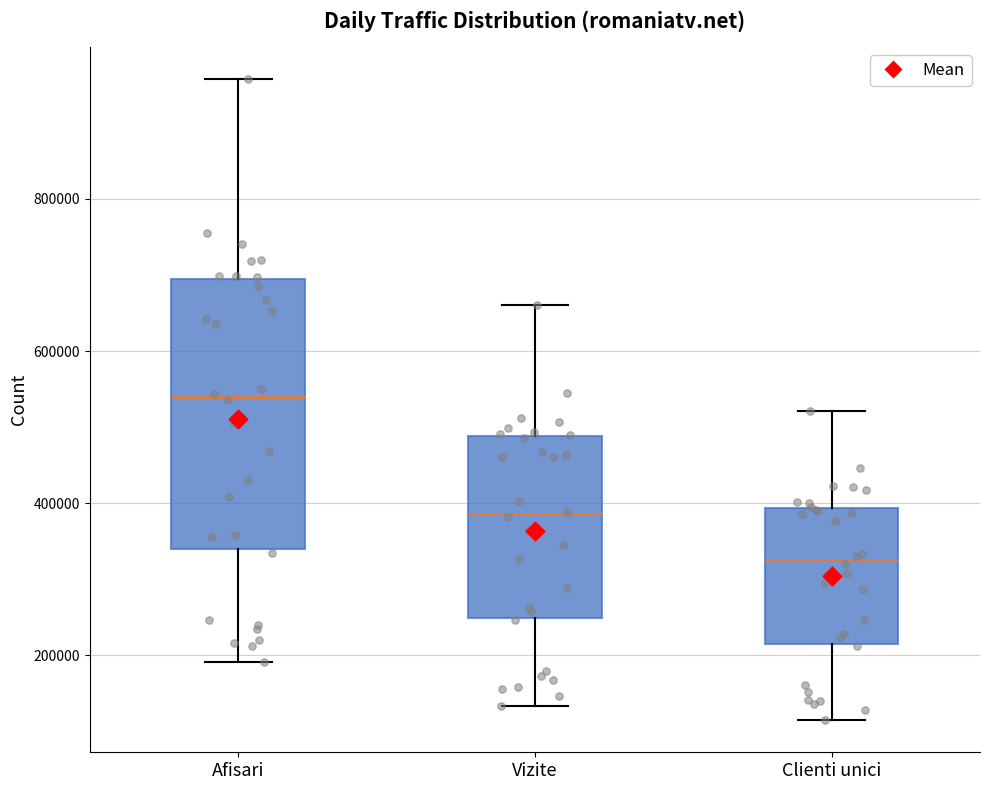

Which box's median line is the lowest?

Clienti unici